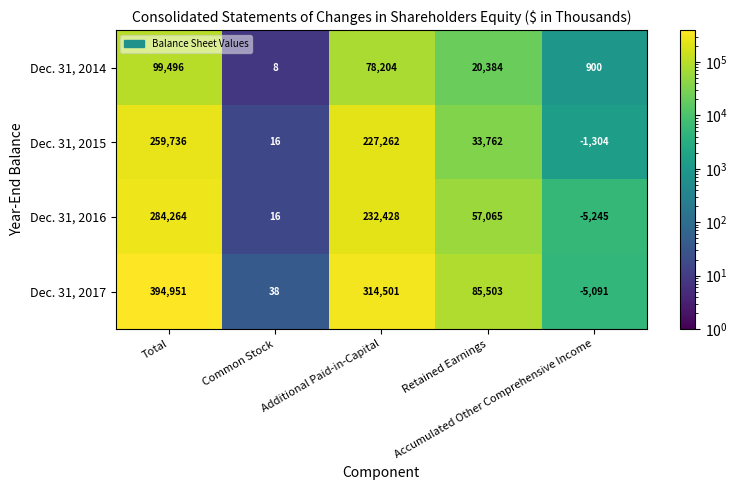

Which series has the largest total across all categories?

Dec. 31, 2017